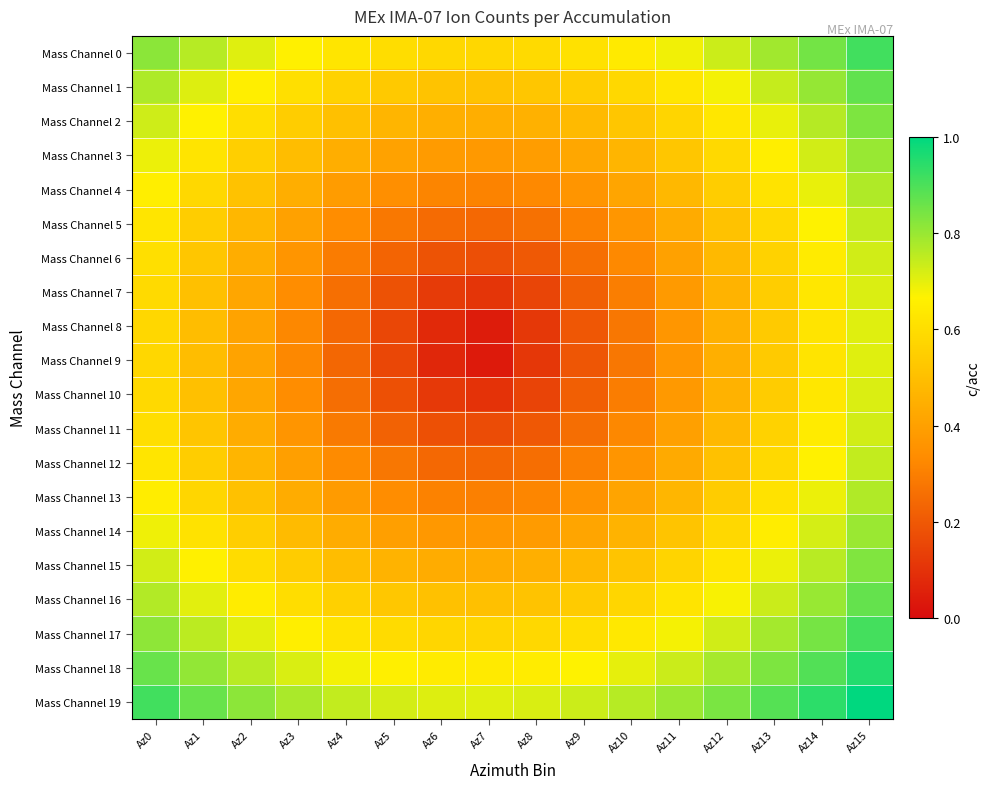

Which series has the largest range (max minus min)?

Mass Channel 9